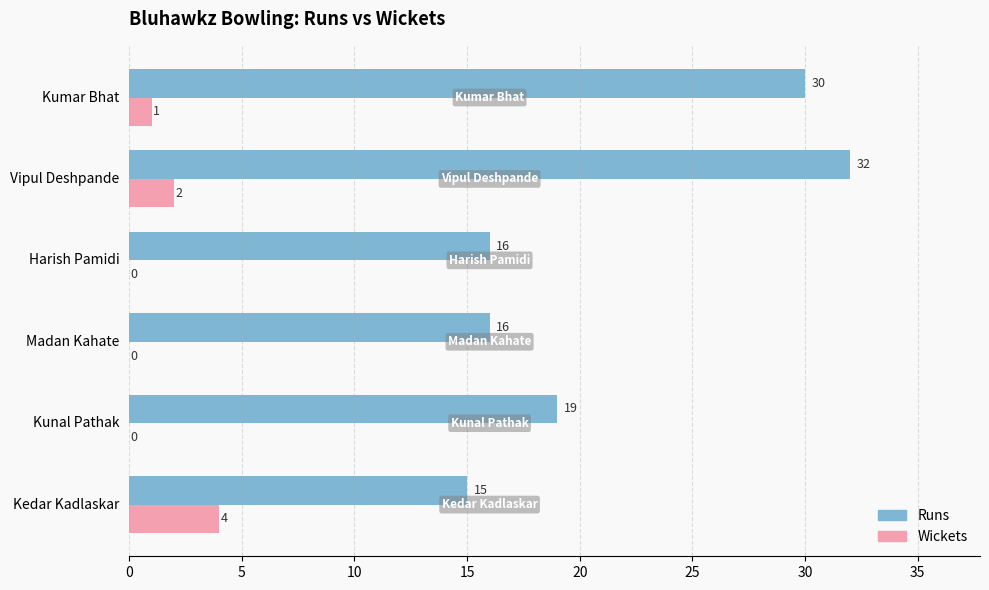

Which category has the highest value in the Runs series?

Vipul Deshpande